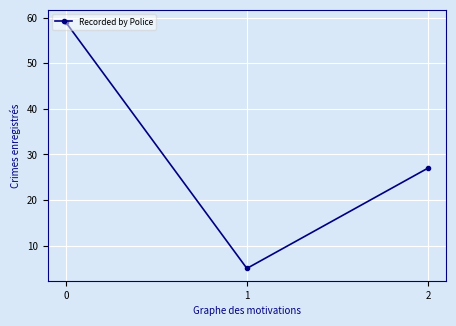

What is the greatest value displayed?

59